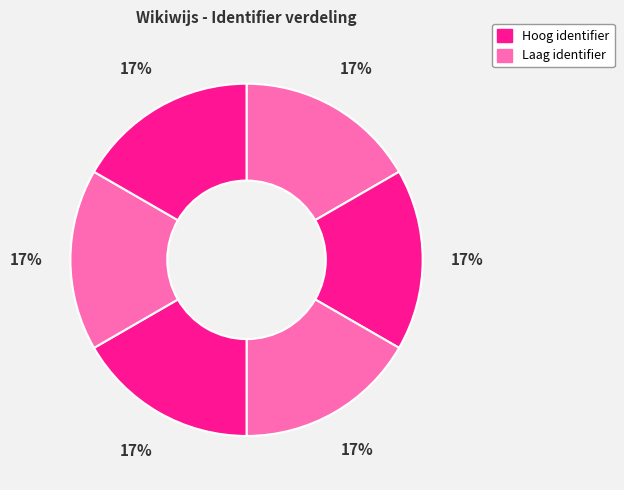

How many slices are in this pie chart?

6